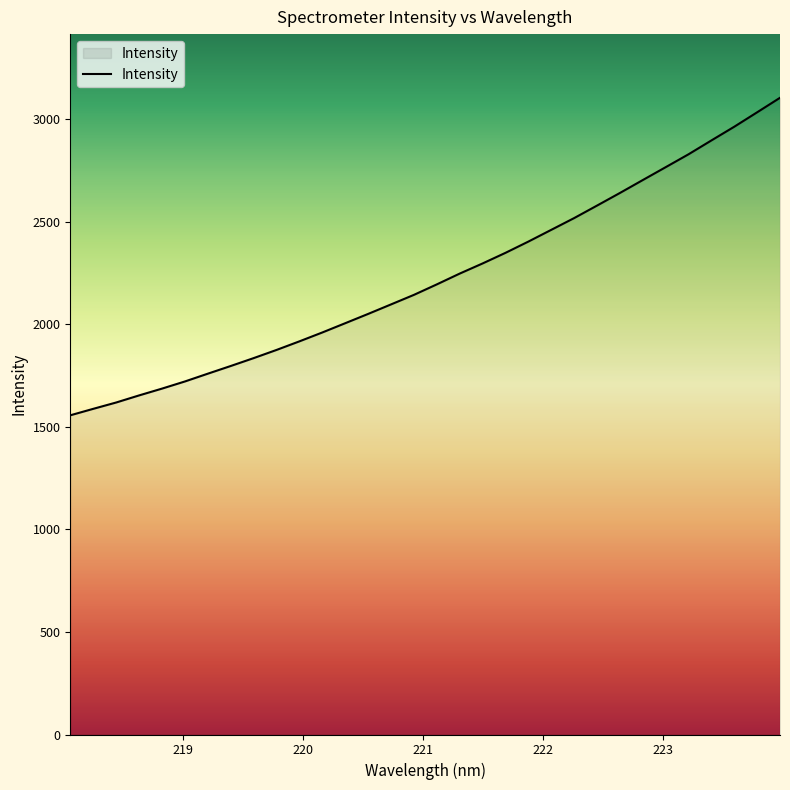

What is the smallest value displayed?

1555.6